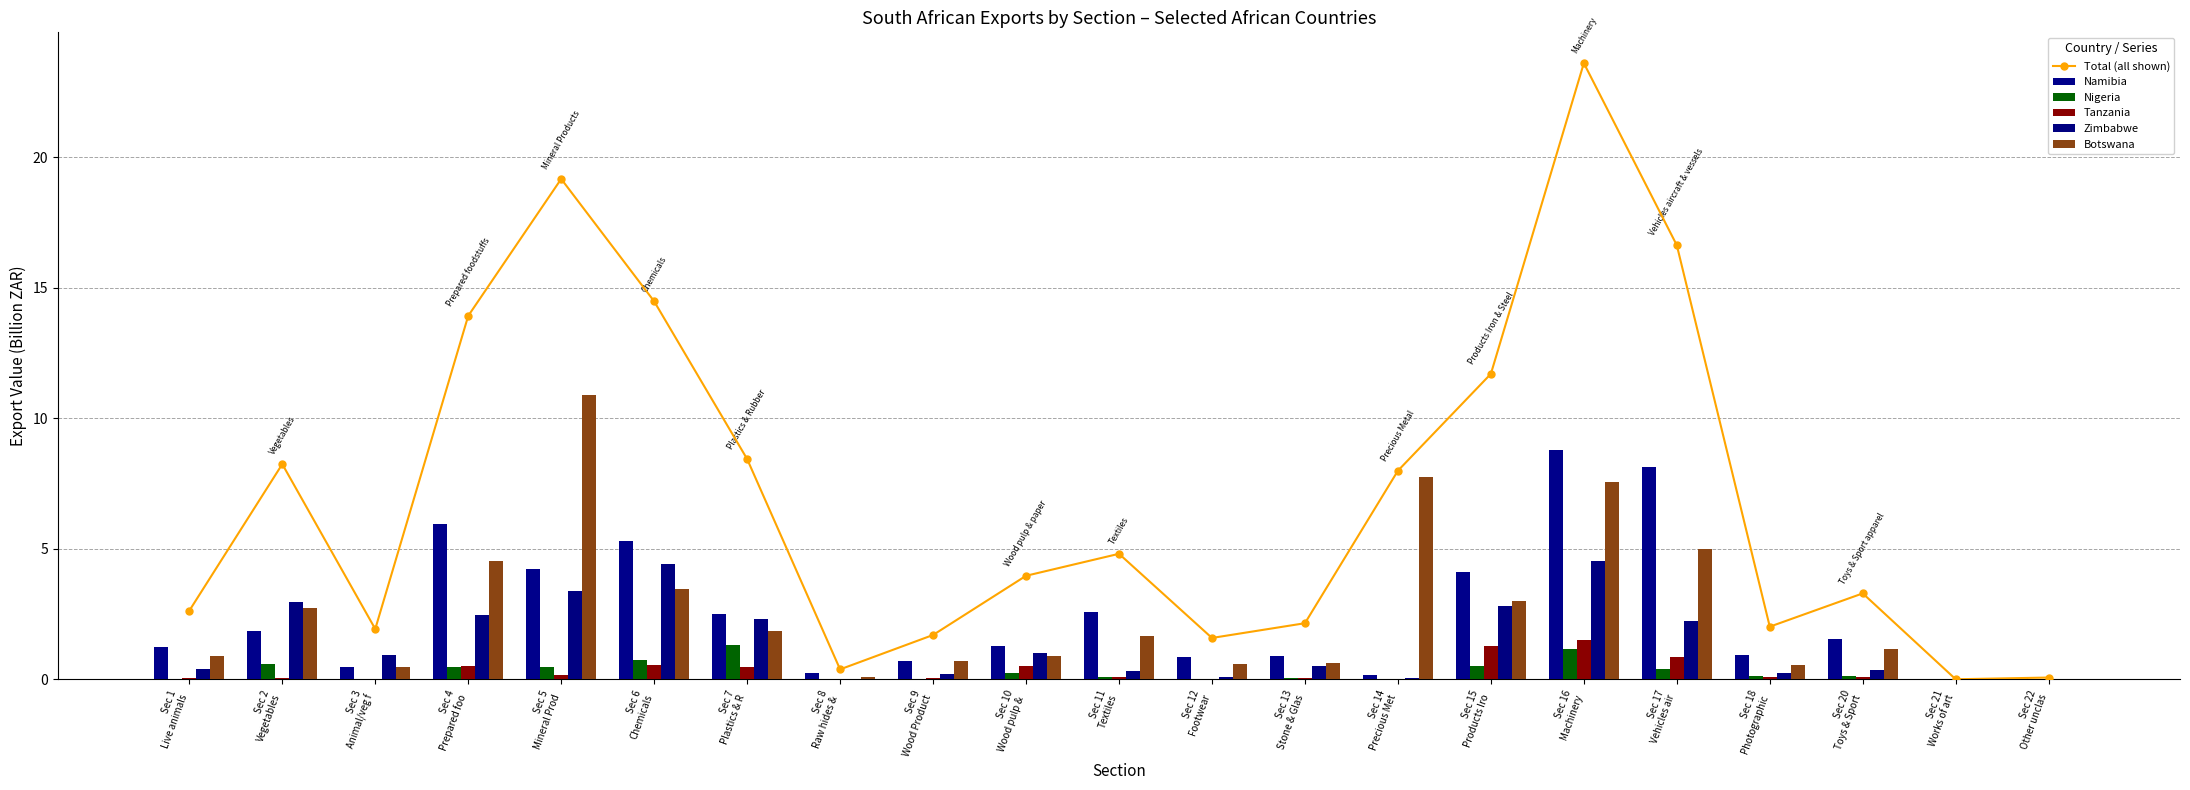

What is the label of the 17th bar from the left?

Sec 17
Vehicles air